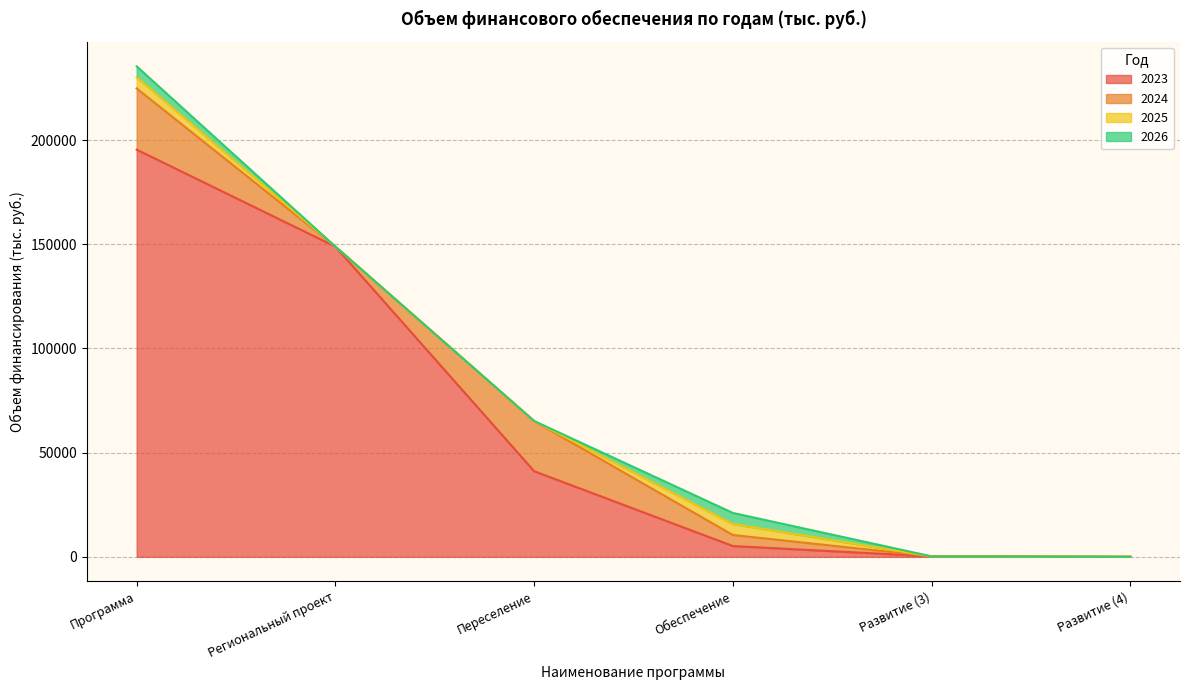

Which series has the largest total across all categories?

2023